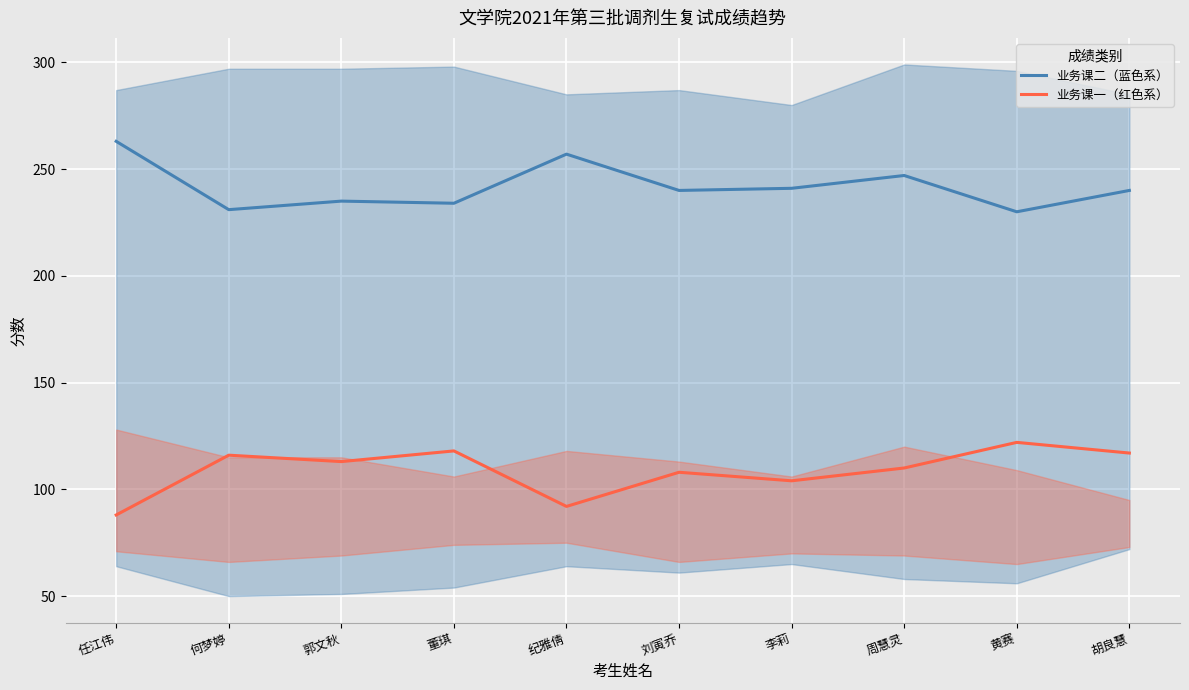

What is the total value across all series at 黄赛?

352